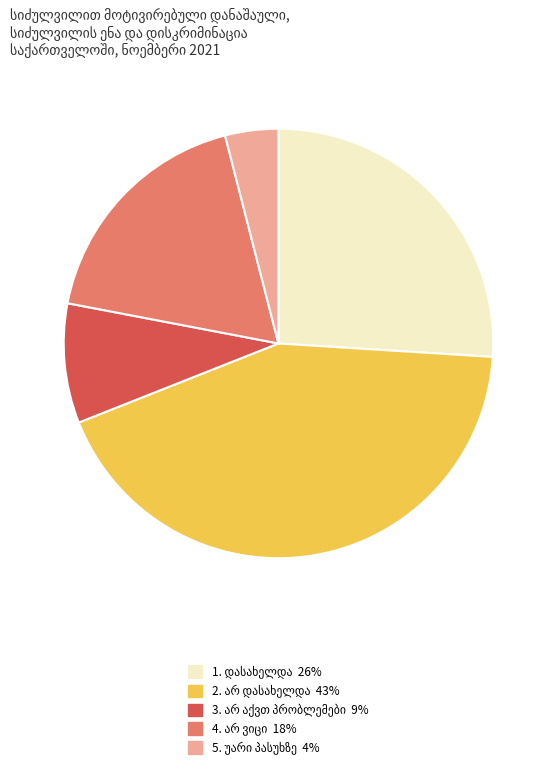

Is there a majority slice in this chart?

No